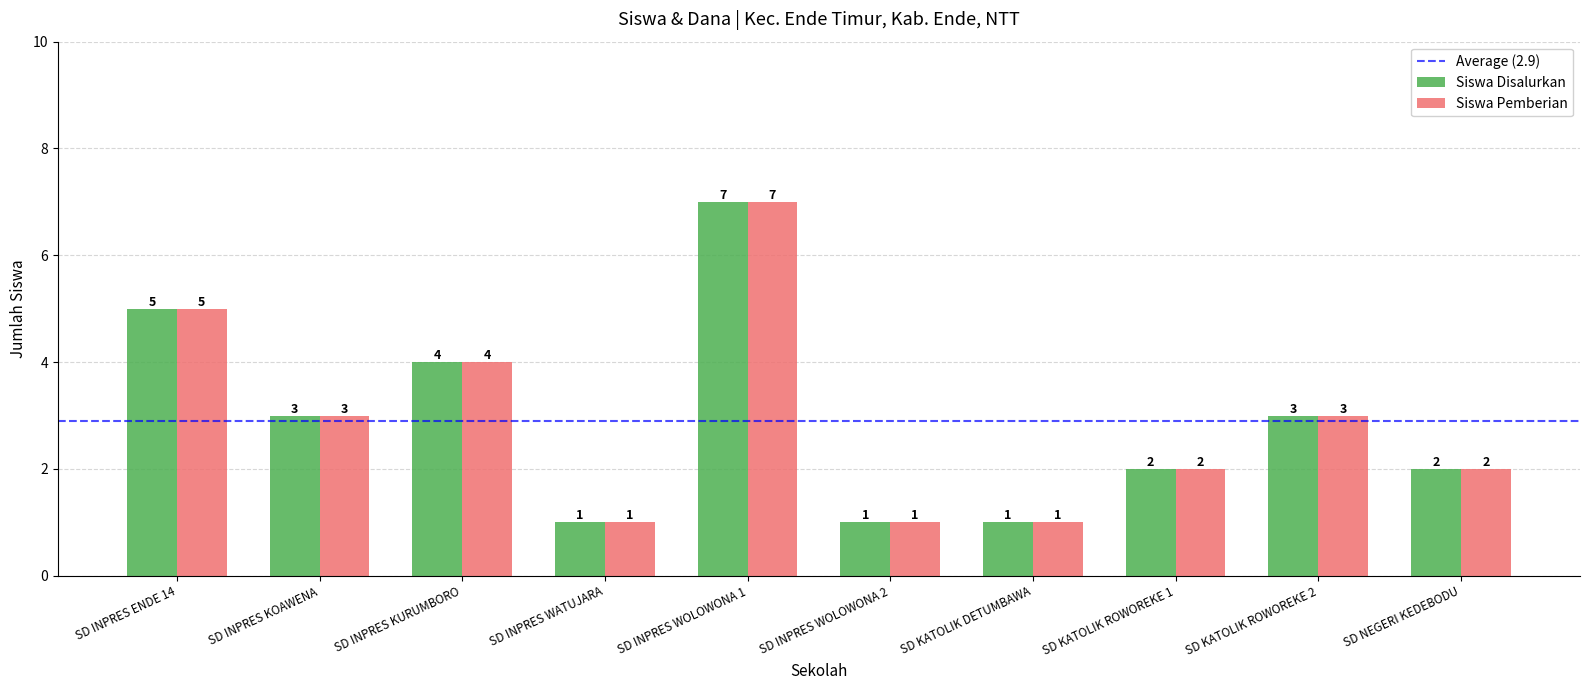

At which label is Siswa Pemberian closest to 4?

SD INPRES KURUMBORO